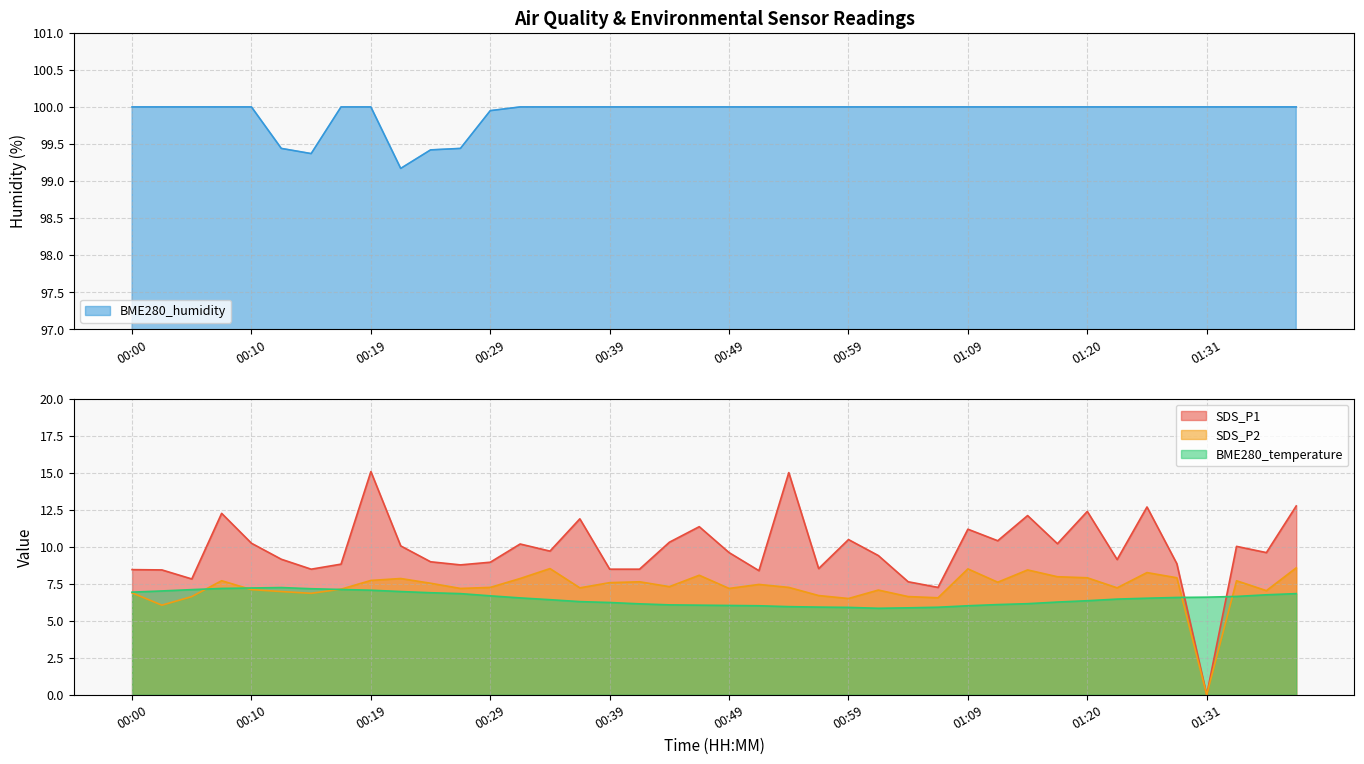

What is the sum of the BME280_temperature values at 01:31 and 00:05?

13.7